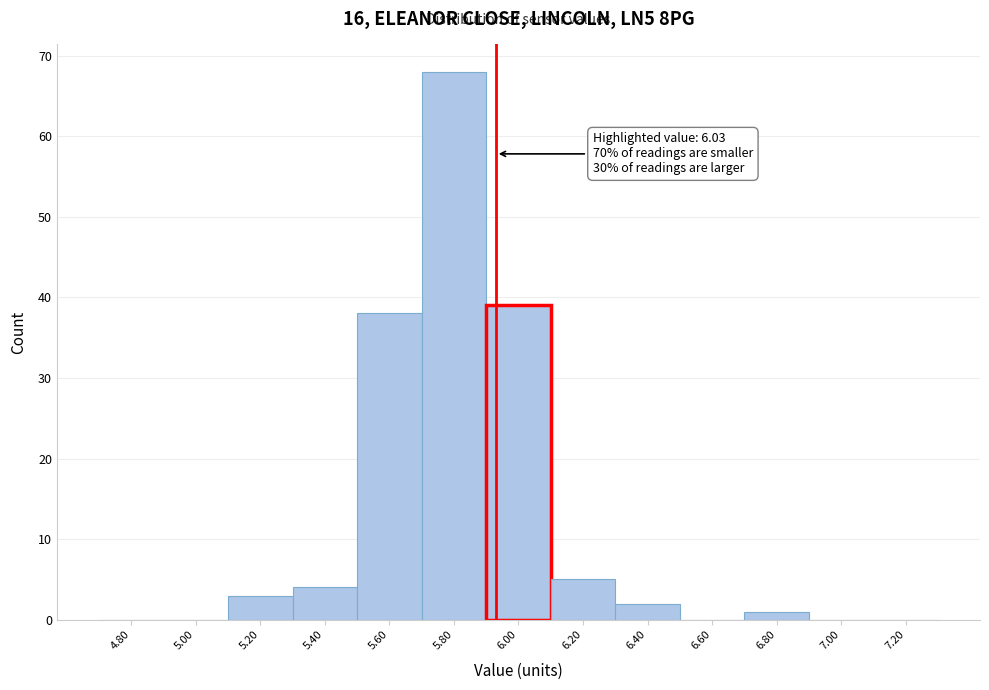

Reading left to right, extract all data points from this chart.

4.80=0	5.00=0	5.20=3	5.40=4	5.60=38	5.80=68	6.00=39	6.20=5	6.40=2	6.60=0	6.80=1	7.00=0	7.20=0